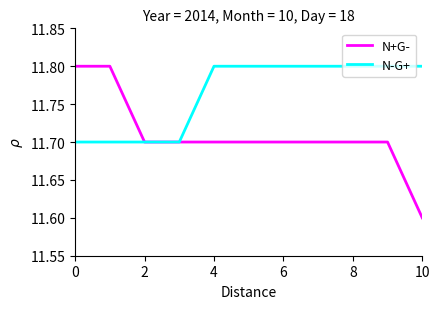

Rank the series by their average value, from highest to lowest.

N-G+, N+G-